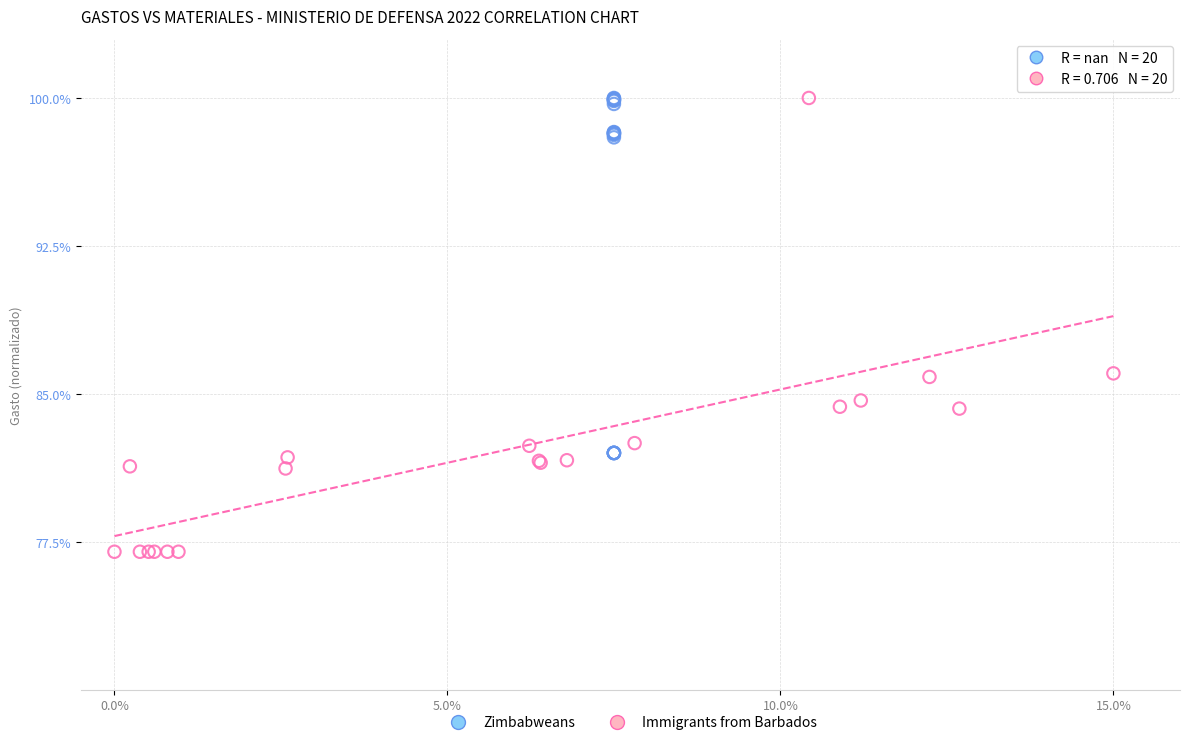

What are all the series names shown in the legend?

Zimbabweans, Immigrants from Barbados